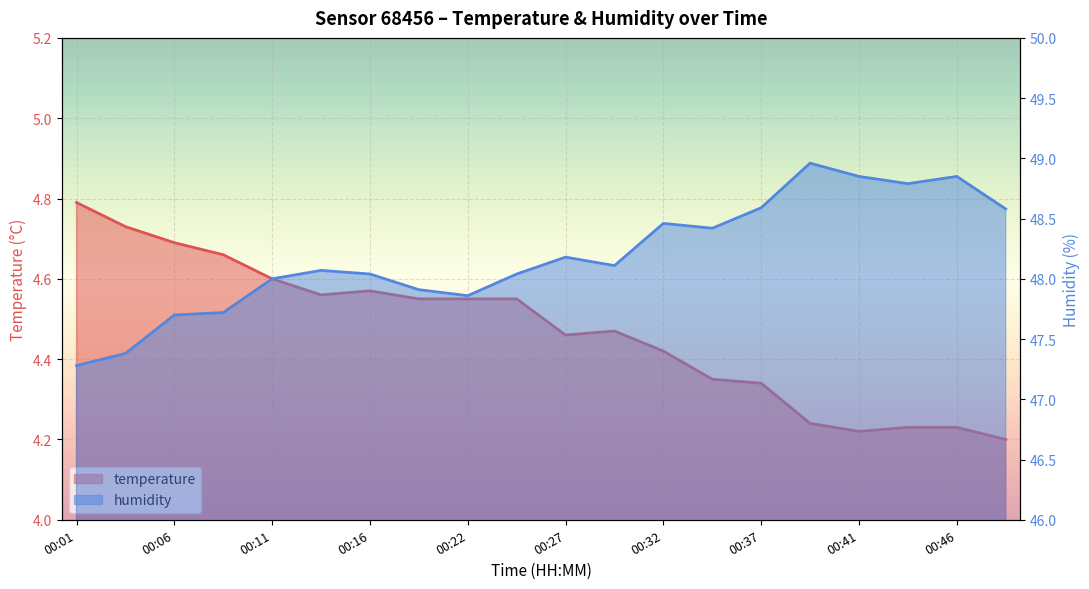

List the labels in order of temperature value, largest first.

00:01, 00:03, 00:06, 00:08, 00:11, 00:16, 00:14, 00:19, 00:22, 00:24, 00:29, 00:27, 00:32, 00:34, 00:37, 00:39, 00:44, 00:46, 00:41, 00:49